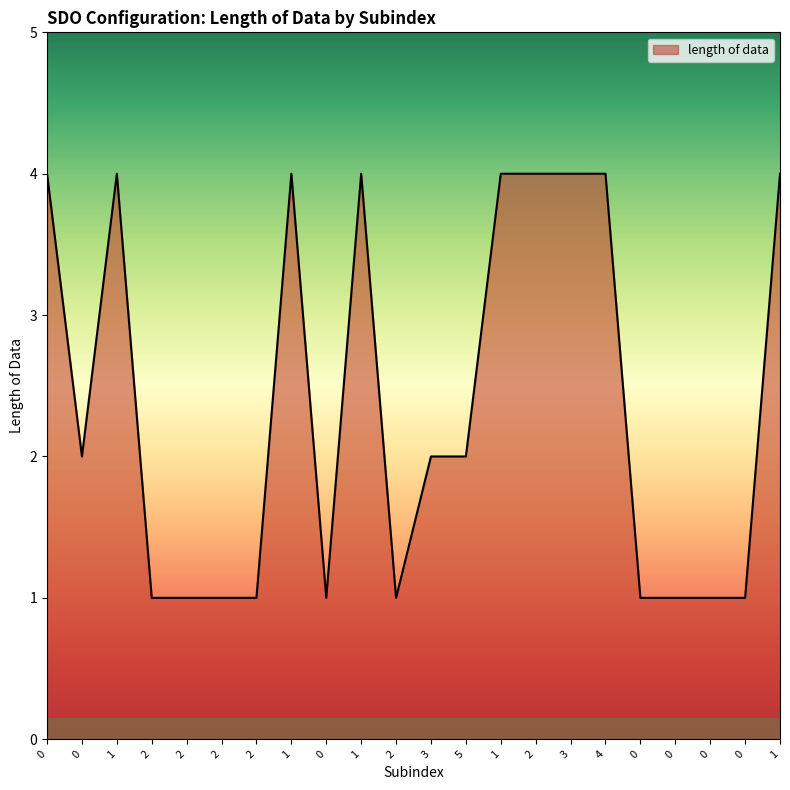

What is the difference between the maximum and minimum values?

3